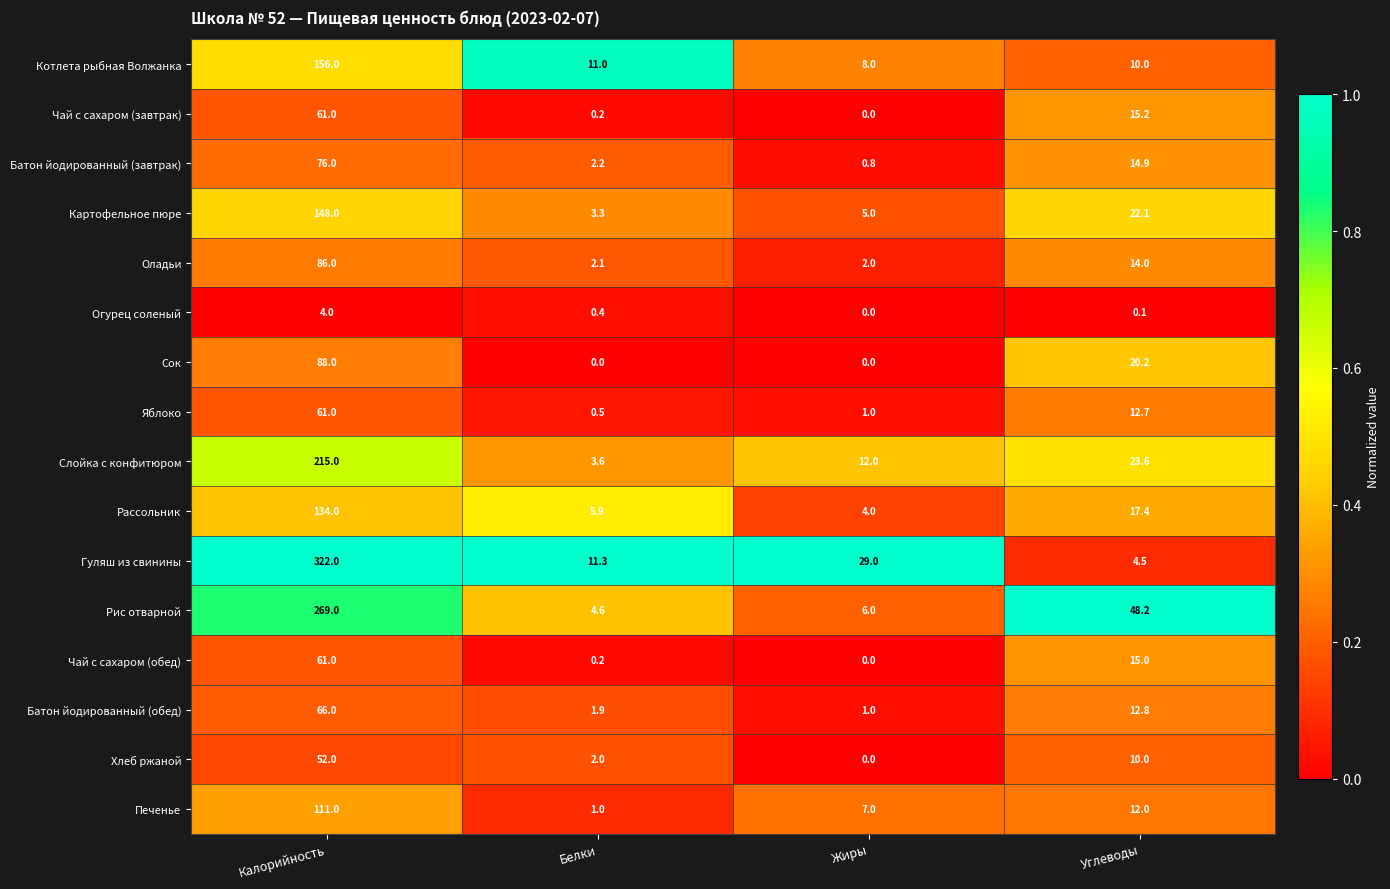

What is the spread (max minus min) of values at Калорийность?

318.0